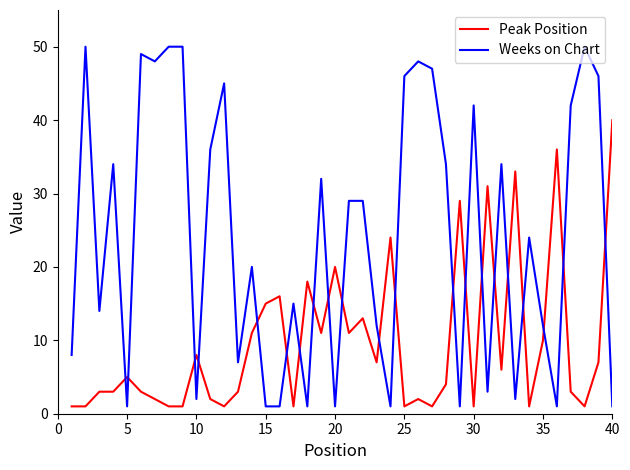

True or false: Peak Position has more than 2 points higher than both neighbors.

True